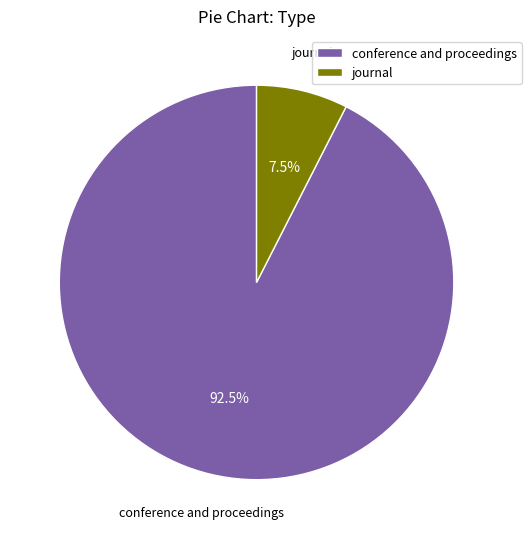

Is the sum of journal and conference and proceedings greater than half?

Yes